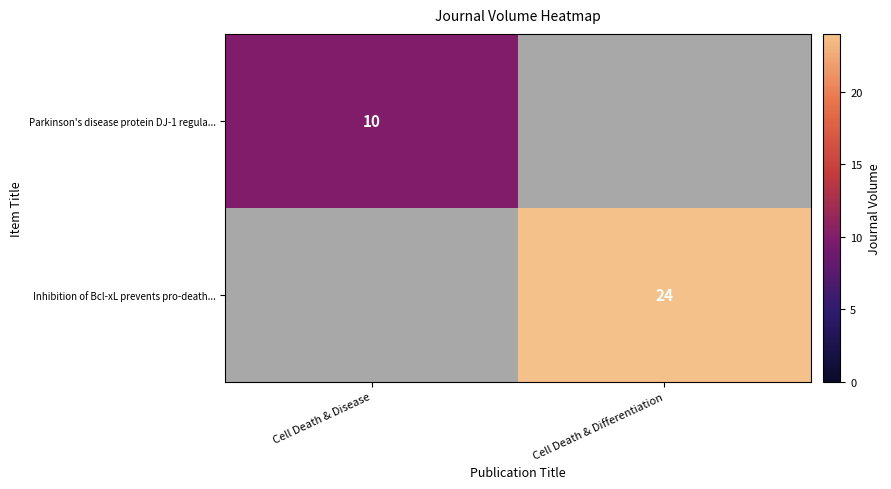

The Inhibition of Bcl-xL prevents pro-death... series shows 24 at Cell Death & Differentiation. True or false?

True